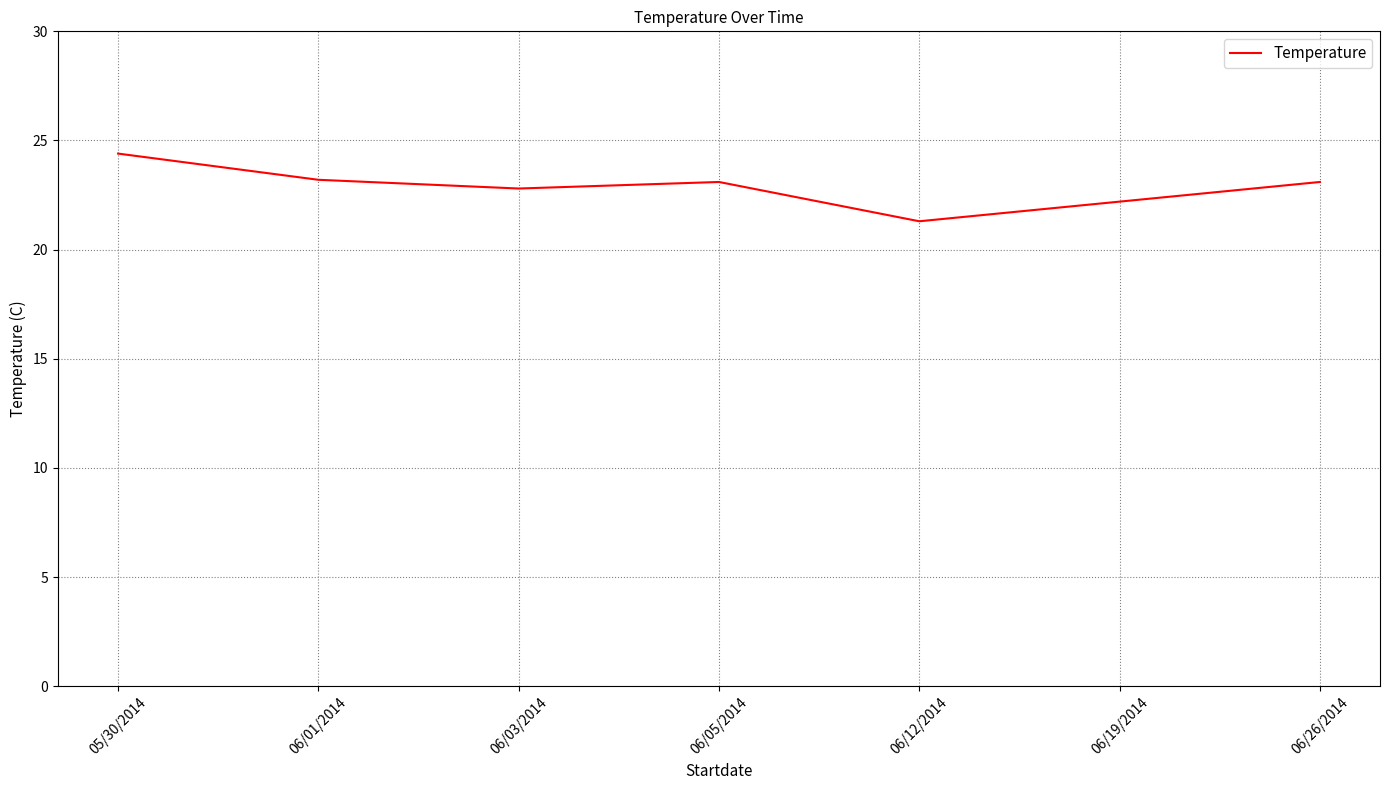

What is the approximate value at 06/26/2014?

23.1